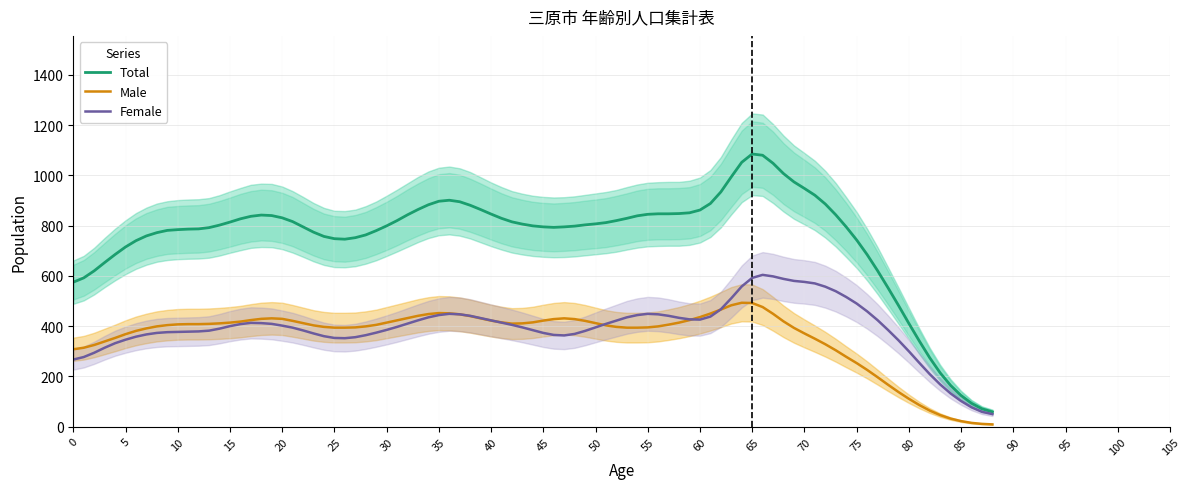

The Total series shows 762 at 0. True or false?

False